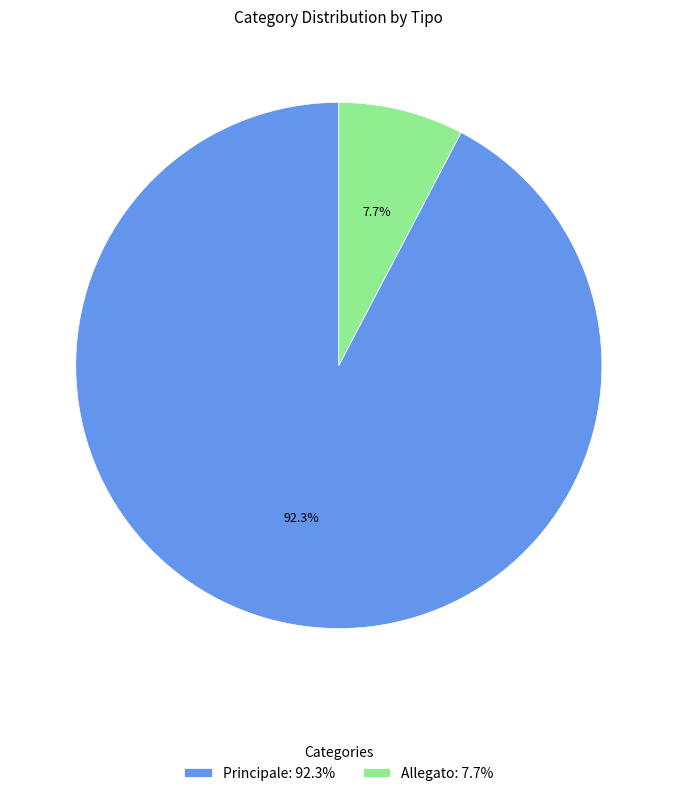

Which category has the biggest portion of the pie?

Principale